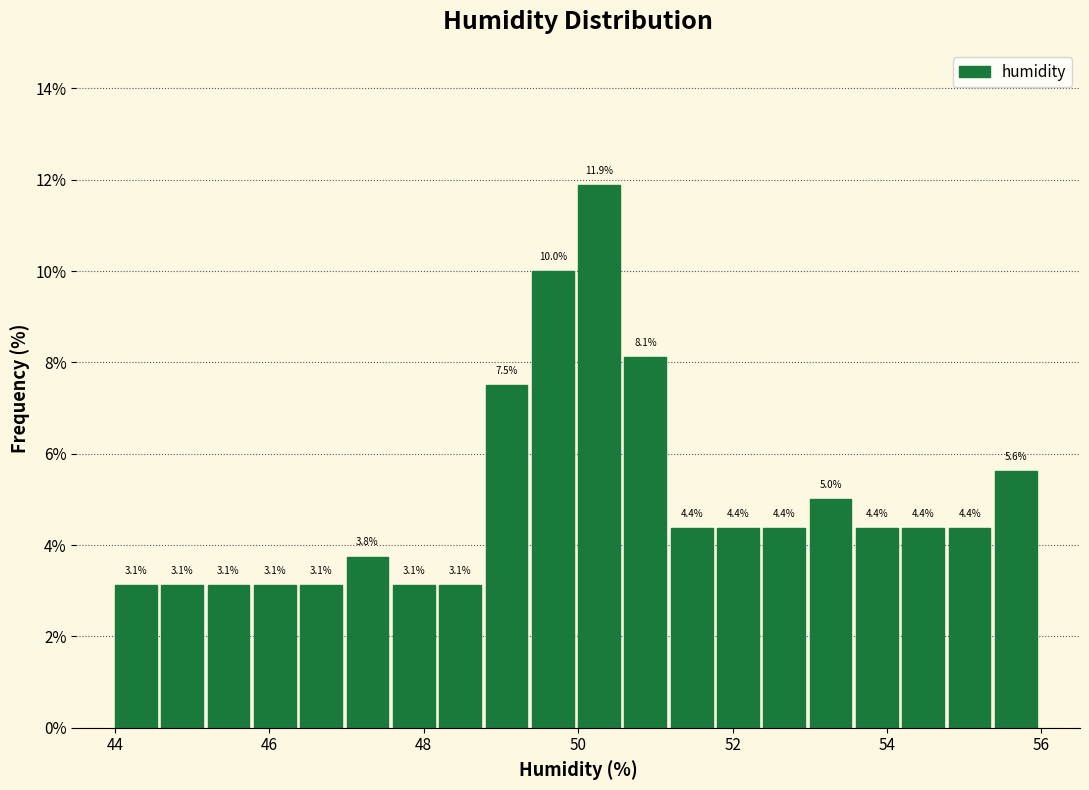

Read against the x-axis, roughly where is the centre of the tallest bar?

50.2